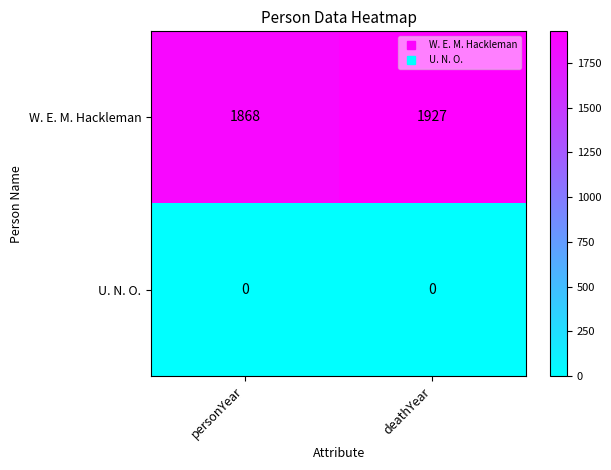

At how many categories does at least one series exceed 244?

2